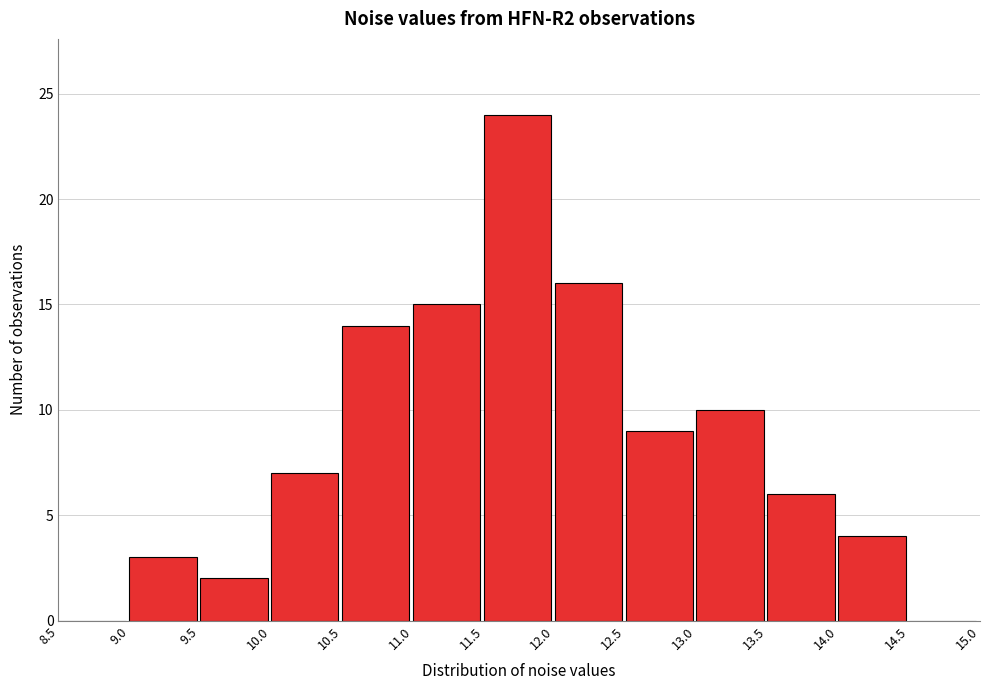

Reading left to right, list every bar in this chart as the range it spans on the x-axis followed by its height. The values are not printed on the chart, so give them approximately, as read against the axis.

8.5 to 9.0: 0
9.0 to 9.5: 3
9.5 to 10.0: 2
10.0 to 10.5: 7
10.5 to 11.0: 14
11.0 to 11.5: 15
11.5 to 12.0: 24
12.0 to 12.5: 16
12.5 to 13.0: 9
13.0 to 13.5: 10
13.5 to 14.0: 6
14.0 to 14.5: 4
14.5 to 15.0: 0